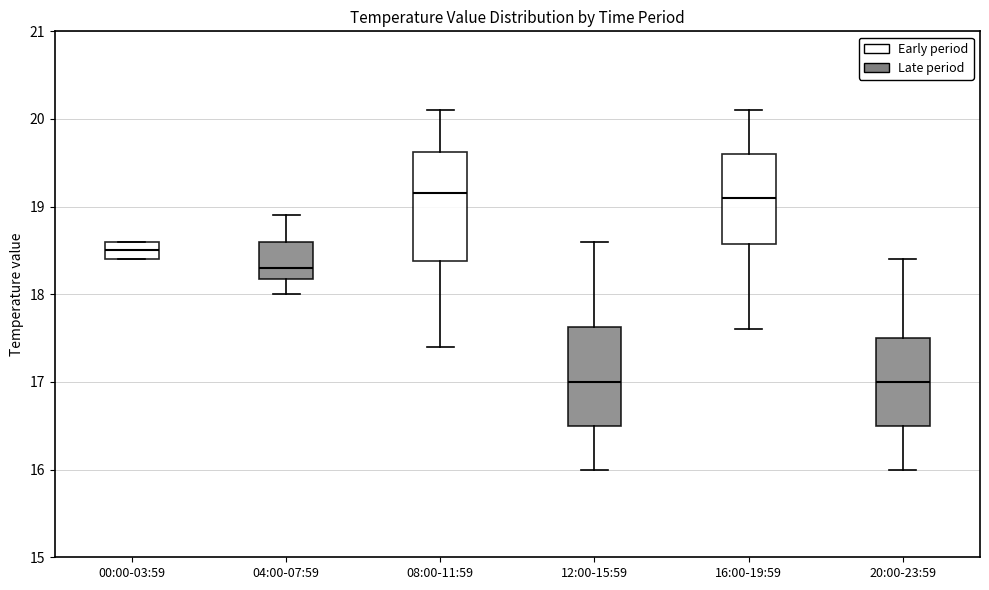

Reading left to right, read every box against the y-axis: the position of its median line, the range the box covers, and the ends of its whiskers. The values are not printed on the chart, so give them approximately, as read against the axis.

00:00-03:59: median 18.5, box 18.4 to 18.6, whiskers 18.4 to 18.6
04:00-07:59: median 18.3, box 18.2 to 18.6, whiskers 18.0 to 18.9
08:00-11:59: median 19.2, box 18.4 to 19.6, whiskers 17.4 to 20.1
12:00-15:59: median 17.0, box 16.5 to 17.6, whiskers 16.0 to 18.6
16:00-19:59: median 19.1, box 18.6 to 19.6, whiskers 17.6 to 20.1
20:00-23:59: median 17.0, box 16.5 to 17.5, whiskers 16.0 to 18.4